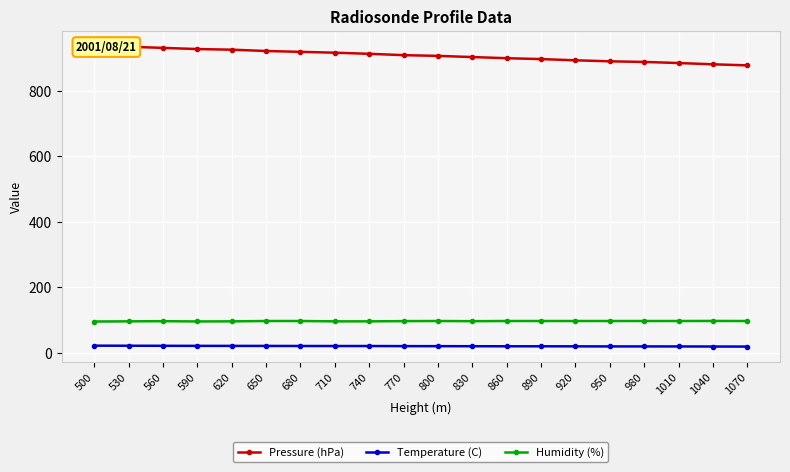

Rank the categories by Temperature (C) value from highest to lowest.

500, 530, 560, 590, 620, 650, 680, 710, 740, 770, 800, 830, 860, 890, 920, 950, 980, 1010, 1040, 1070